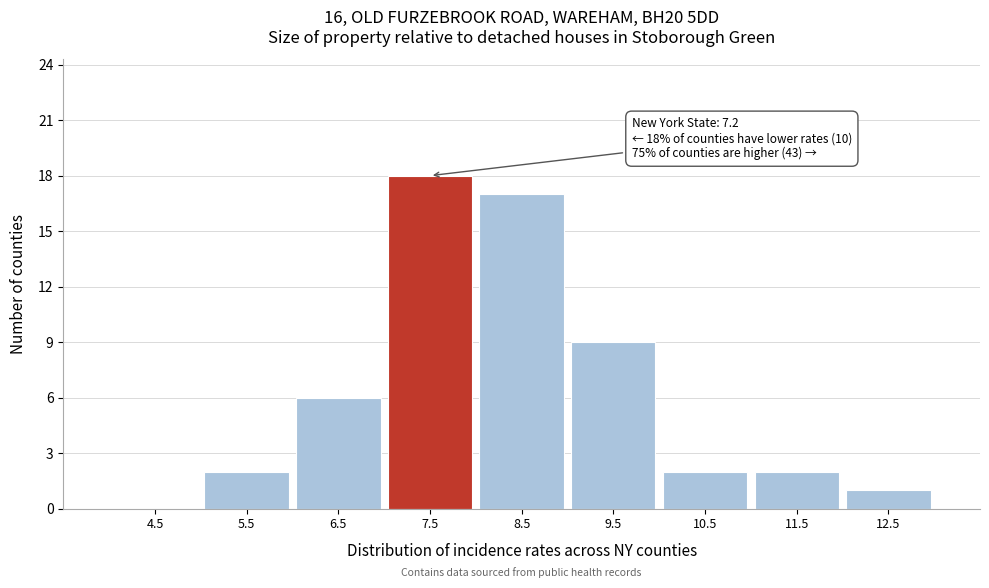

Over which range of the x-axis is the bar tallest?

7 to 8